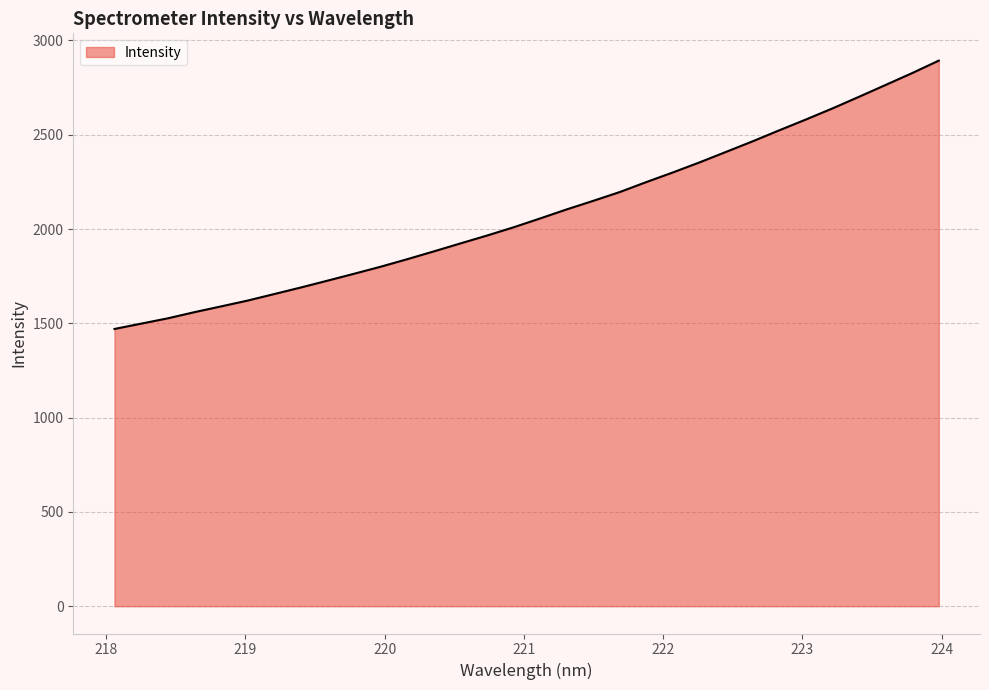

What is the smallest value displayed?

1470.0